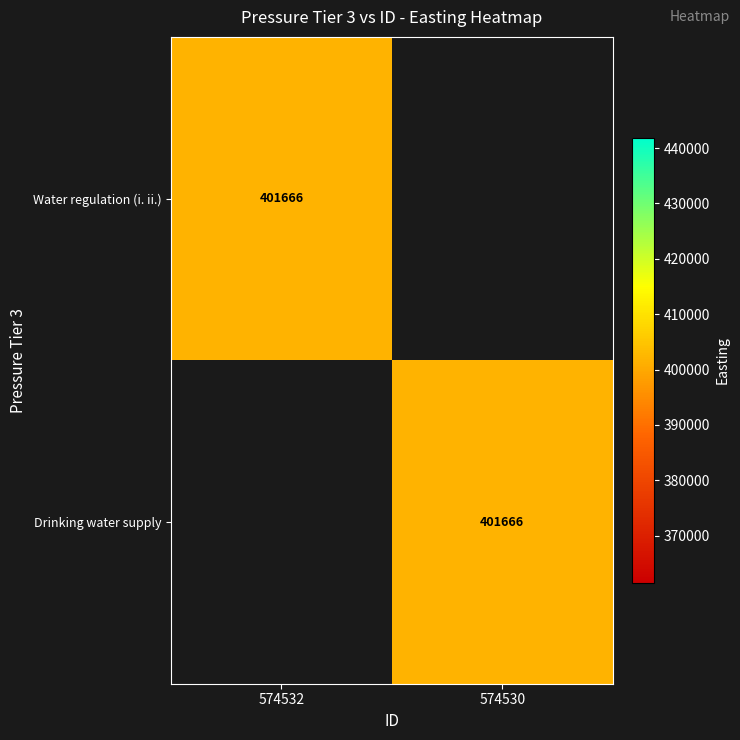

True or false: Water regulation (i. ii.) has a value of 200604 at 574532.

False